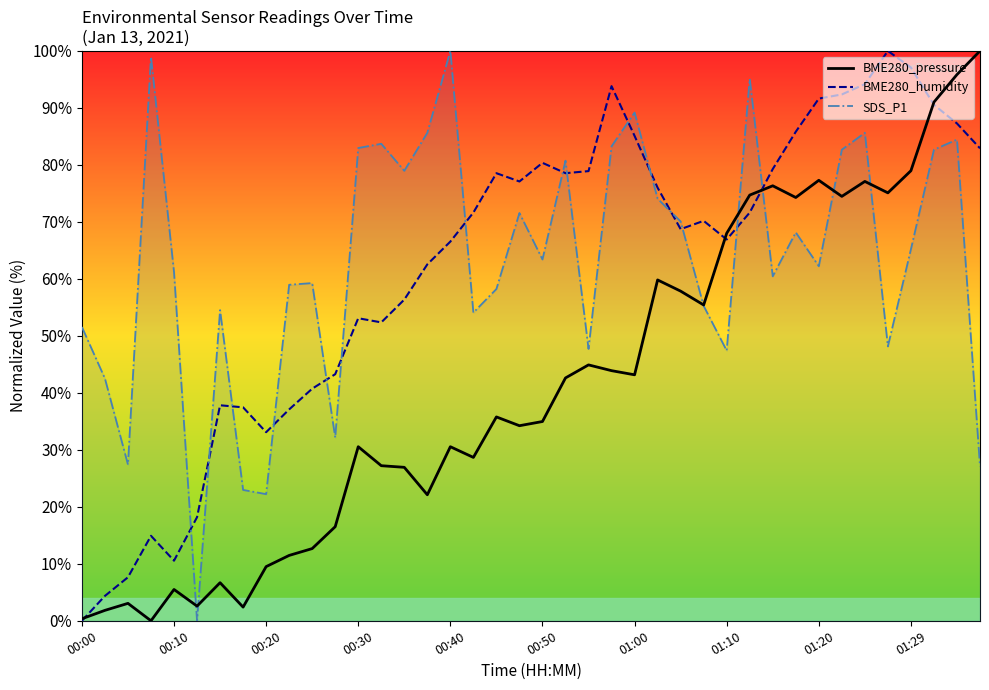

The value at 10 is 21.1. True or false?

False